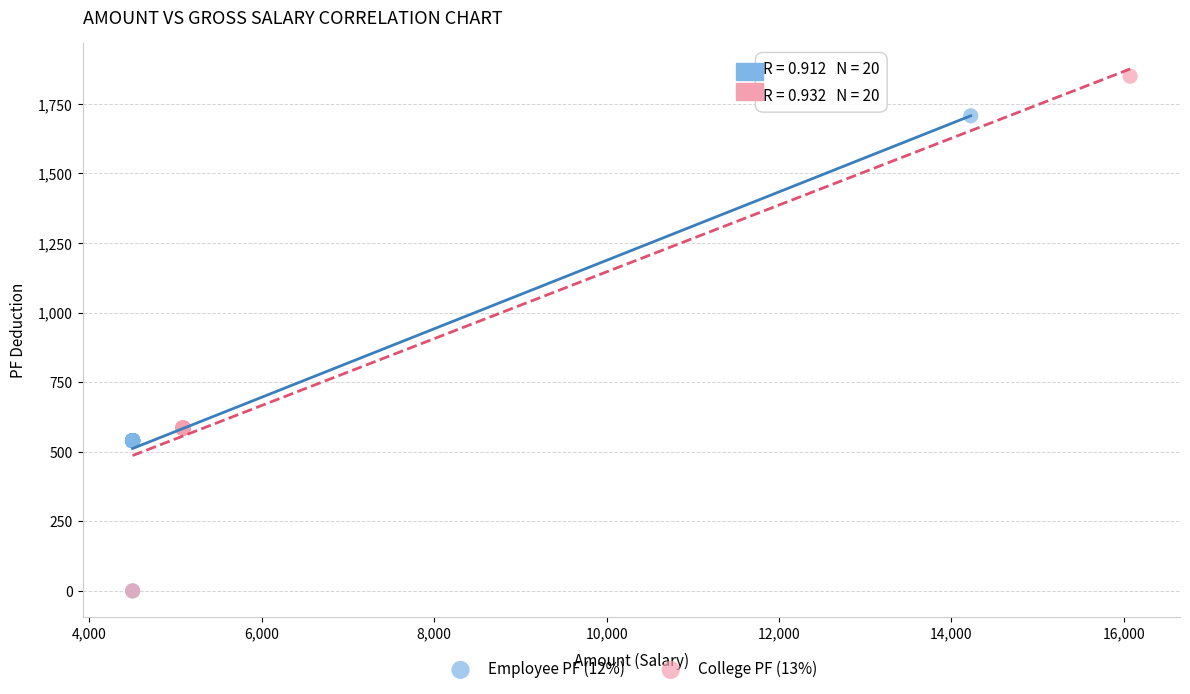

Which series has the widest spread of Y values?

College PF (13%)